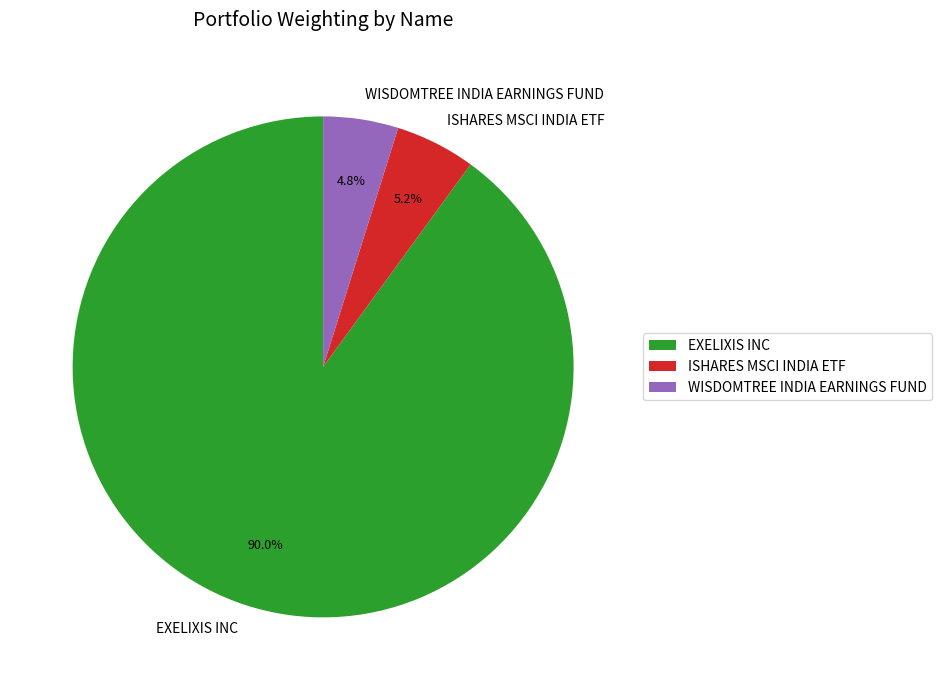

To the nearest percent, what portion does EXELIXIS INC represent?

90%